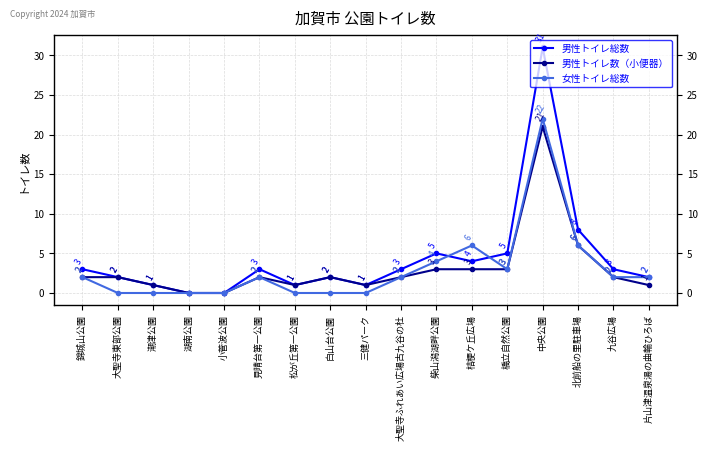

At how many categories does at least one series exceed 27?

1